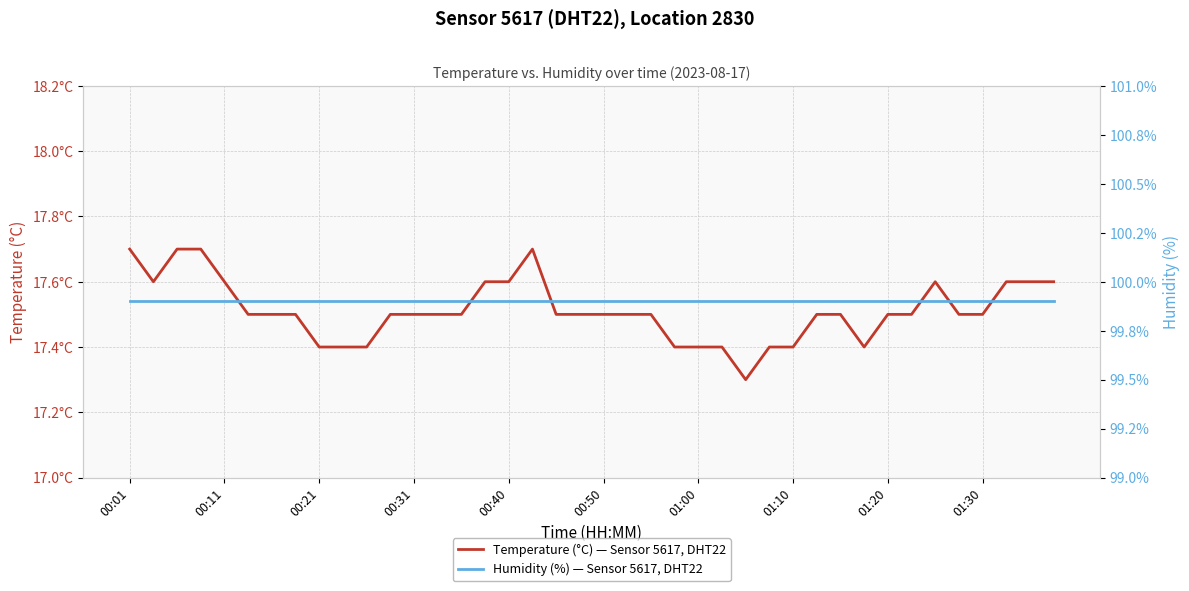

What are all the series names shown in the legend?

Temperature (°C) — Sensor 5617, DHT22, Humidity (%) — Sensor 5617, DHT22